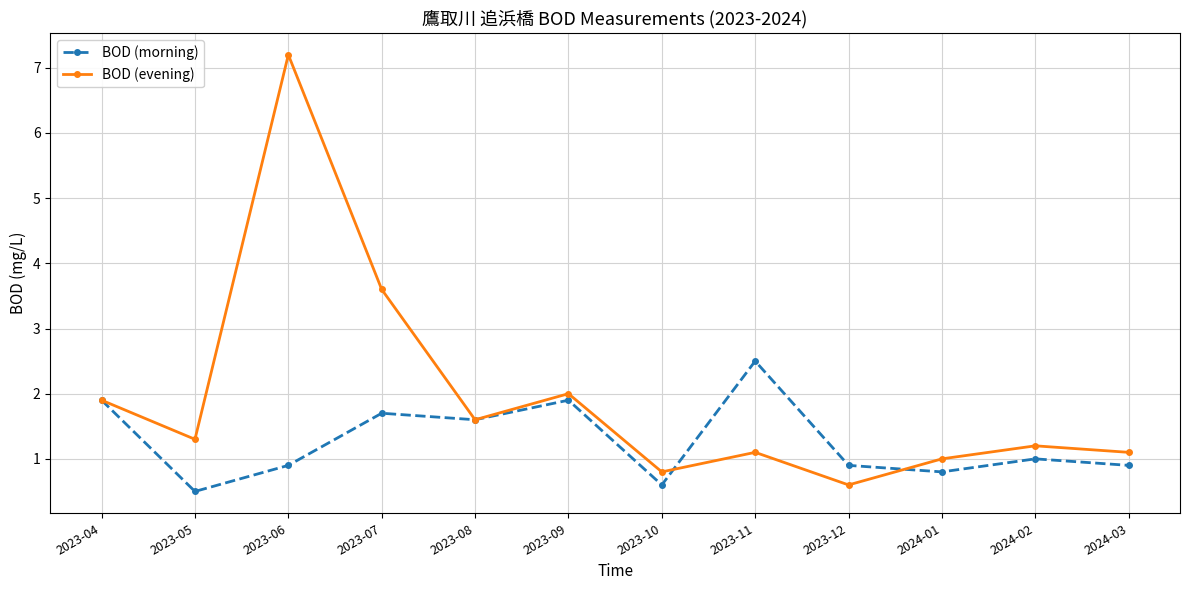

Reading right to left, extract all data points from this chart.

BOD (morning): 2024-03=0.9	2024-02=1.0	2024-01=0.8	2023-12=0.9	2023-11=2.5	2023-10=0.6	2023-09=1.9	2023-08=1.6	2023-07=1.7	2023-06=0.9	2023-05=0.5	2023-04=1.9
BOD (evening): 2024-03=1.1	2024-02=1.2	2024-01=1.0	2023-12=0.6	2023-11=1.1	2023-10=0.8	2023-09=2.0	2023-08=1.6	2023-07=3.6	2023-06=7.2	2023-05=1.3	2023-04=1.9